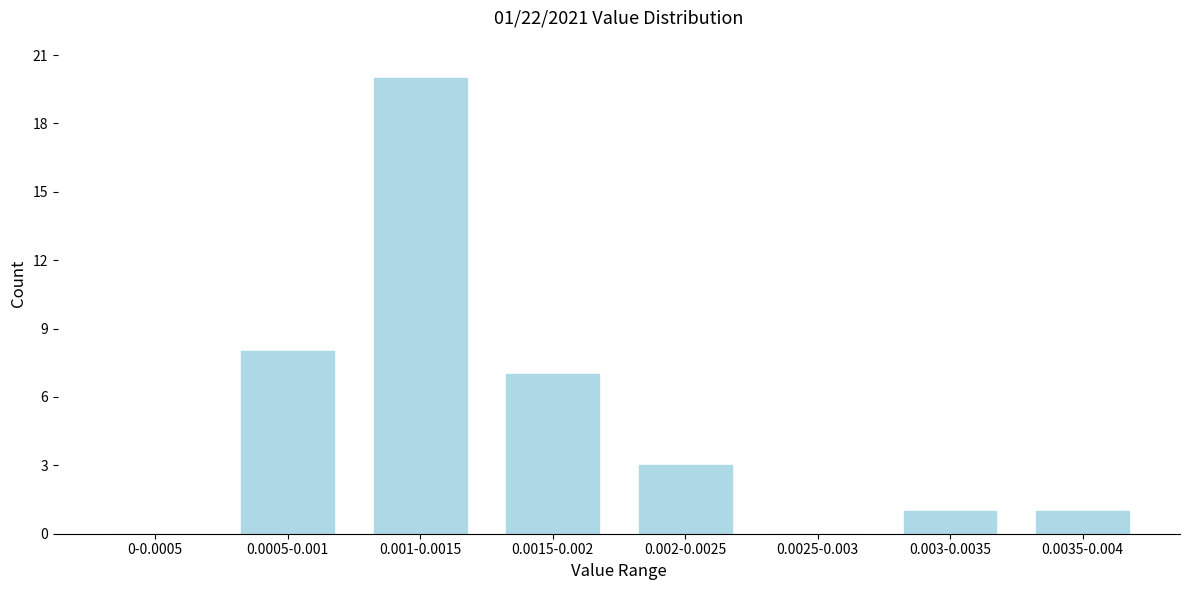

Reading right to left, transcribe all the data shown in this chart.

0.0035-0.004=1	0.003-0.0035=1	0.0025-0.003=0	0.002-0.0025=3	0.0015-0.002=7	0.001-0.0015=20	0.0005-0.001=8	0-0.0005=0